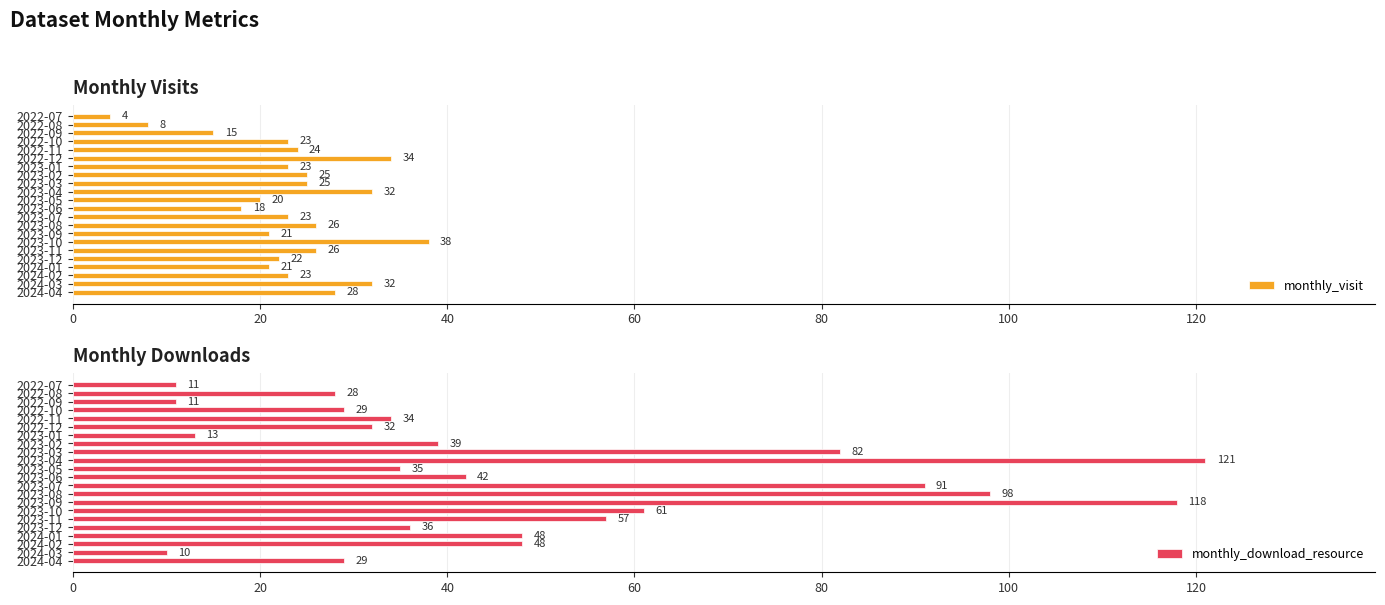

How many bars are there in total?

44